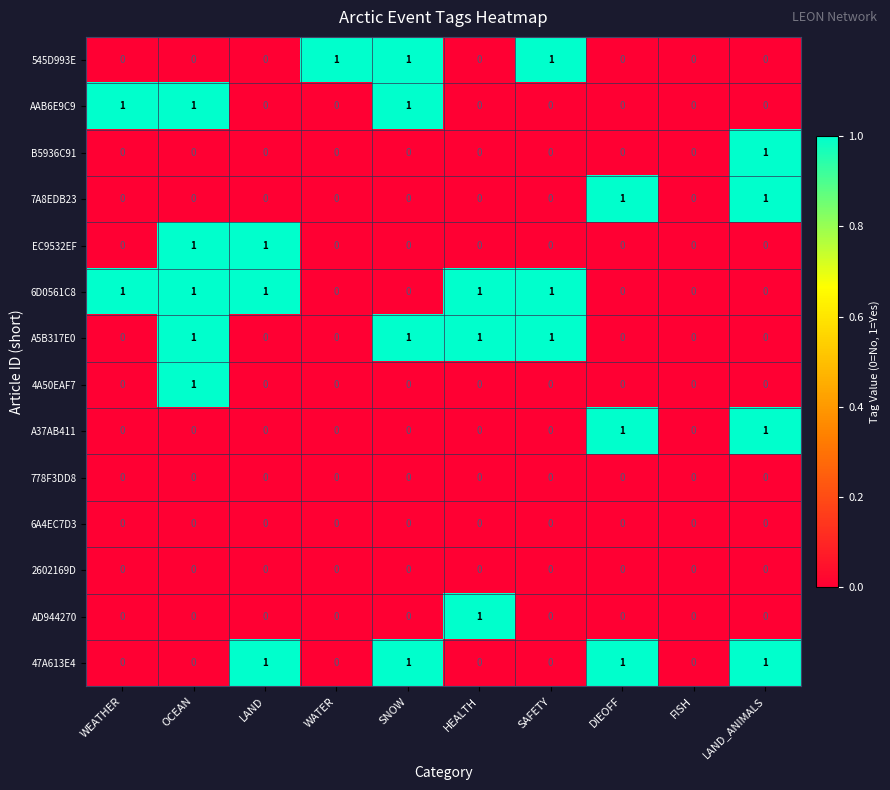

At which category is the sum across all series the highest?

OCEAN